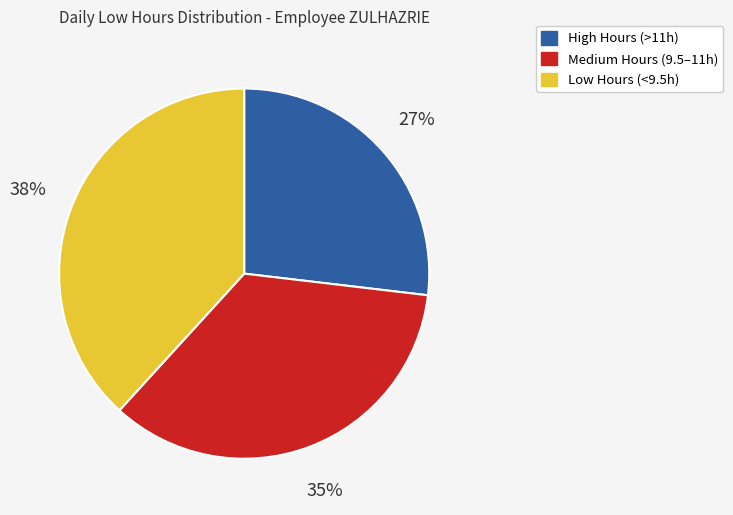

Is there a majority slice in this chart?

No